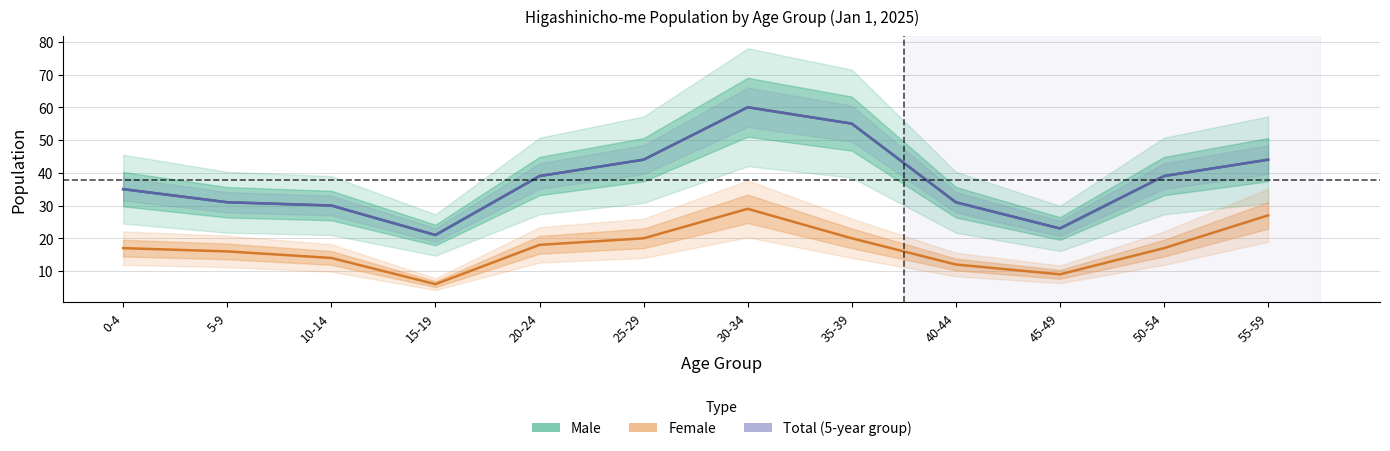

True or false: Male and Female cross at least once.

False